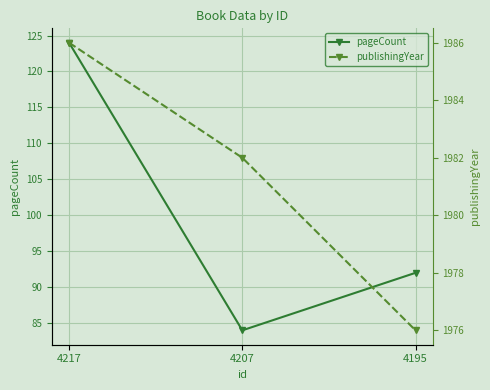

Rank the categories by pageCount value from highest to lowest.

4217, 4195, 4207